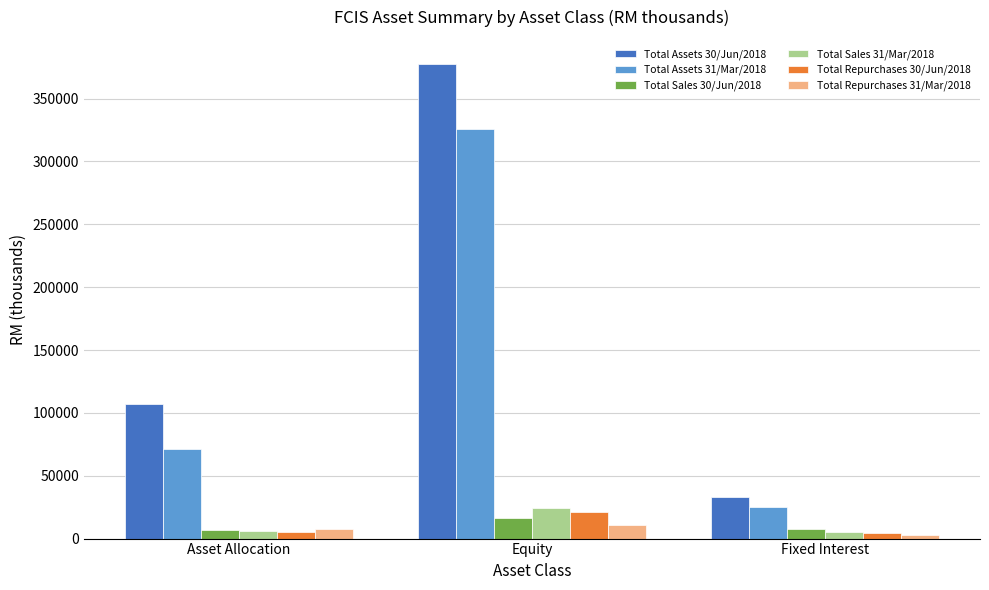

What is the sum of all Total Repurchases 31/Mar/2018 values?

21748.4